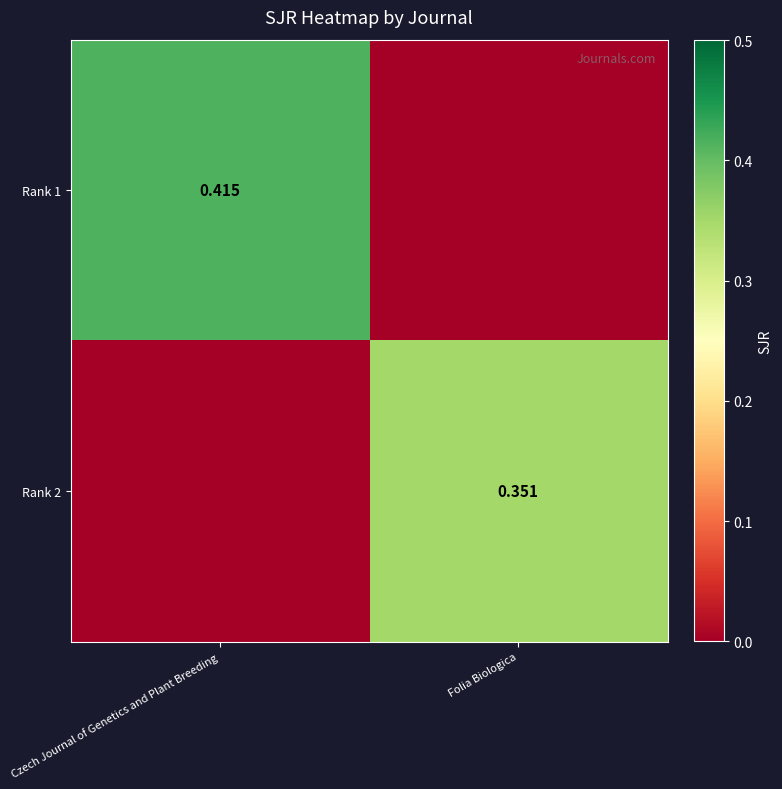

How many positive values does the Rank 1 series have?

1